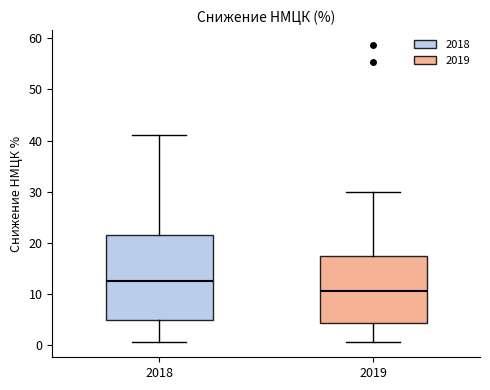

Where does the upper whisker of the box at x = 2018 end on the y-axis? The values are not printed on the chart, so give them approximately, as read against the axis.

41